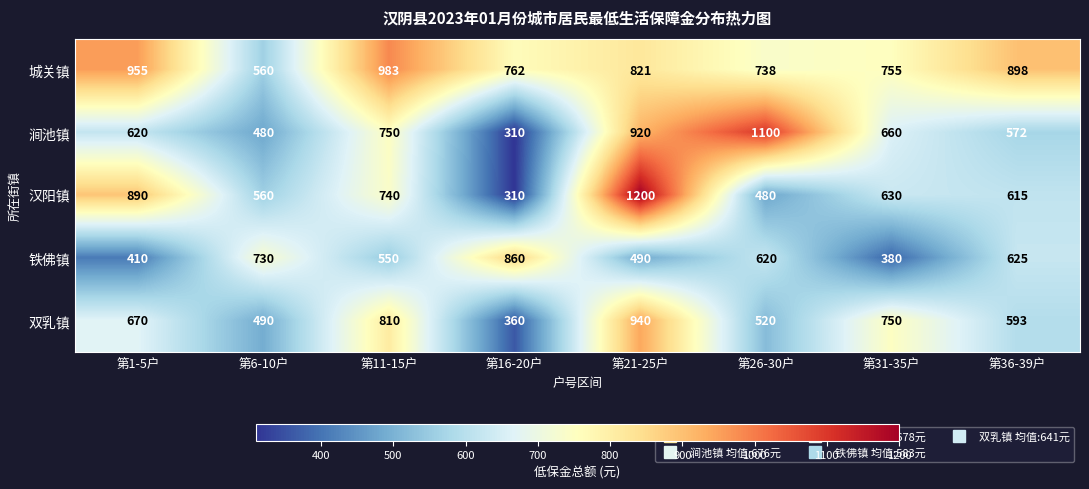

At which label does 汉阳镇 first exceed 630?

第1-5户